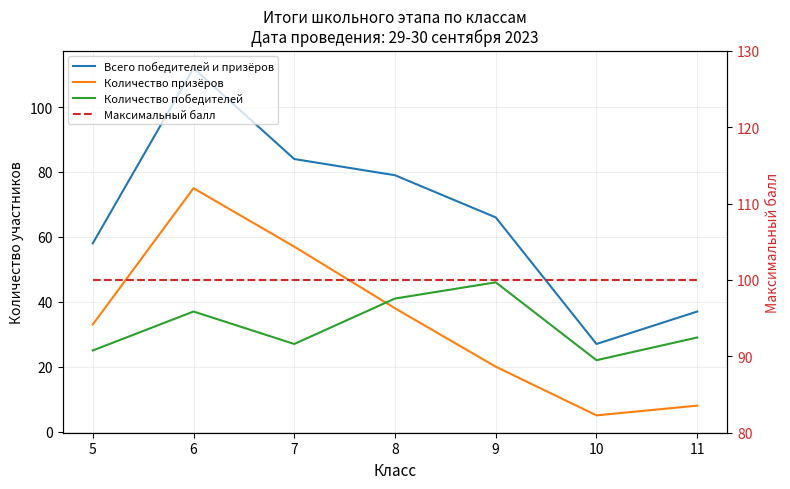

Which series has the largest total across all categories?

Максимальный балл